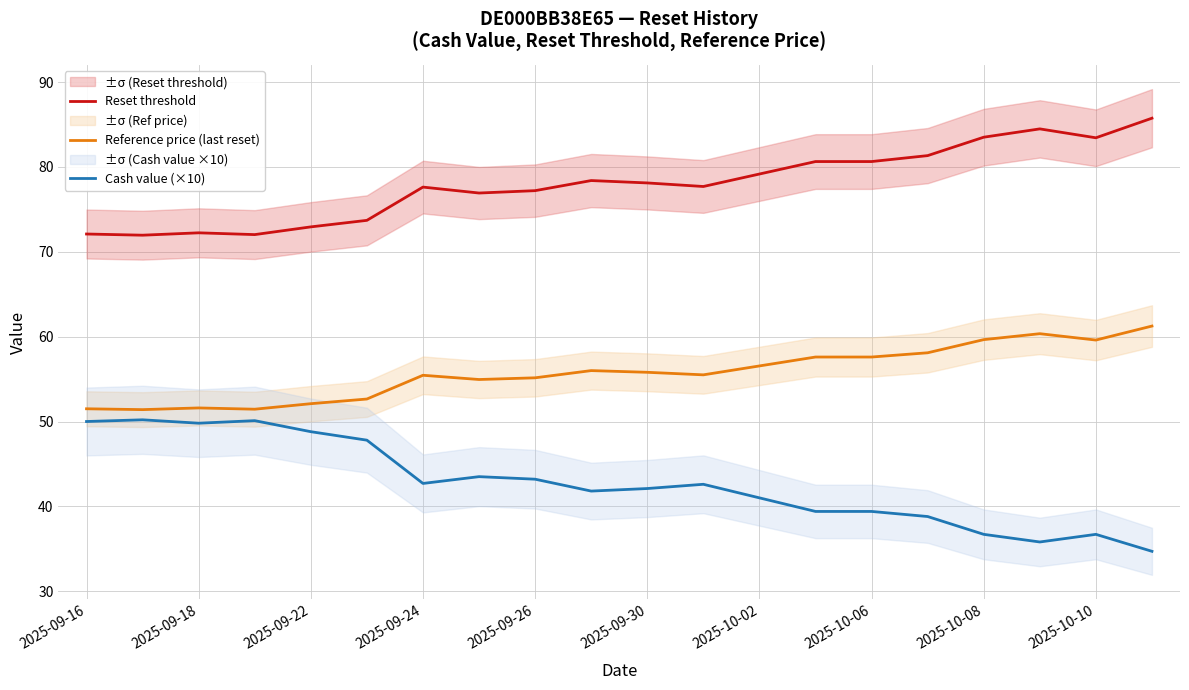

Is it true that Reset threshold equals 28.6 at 2025-09-26?

False